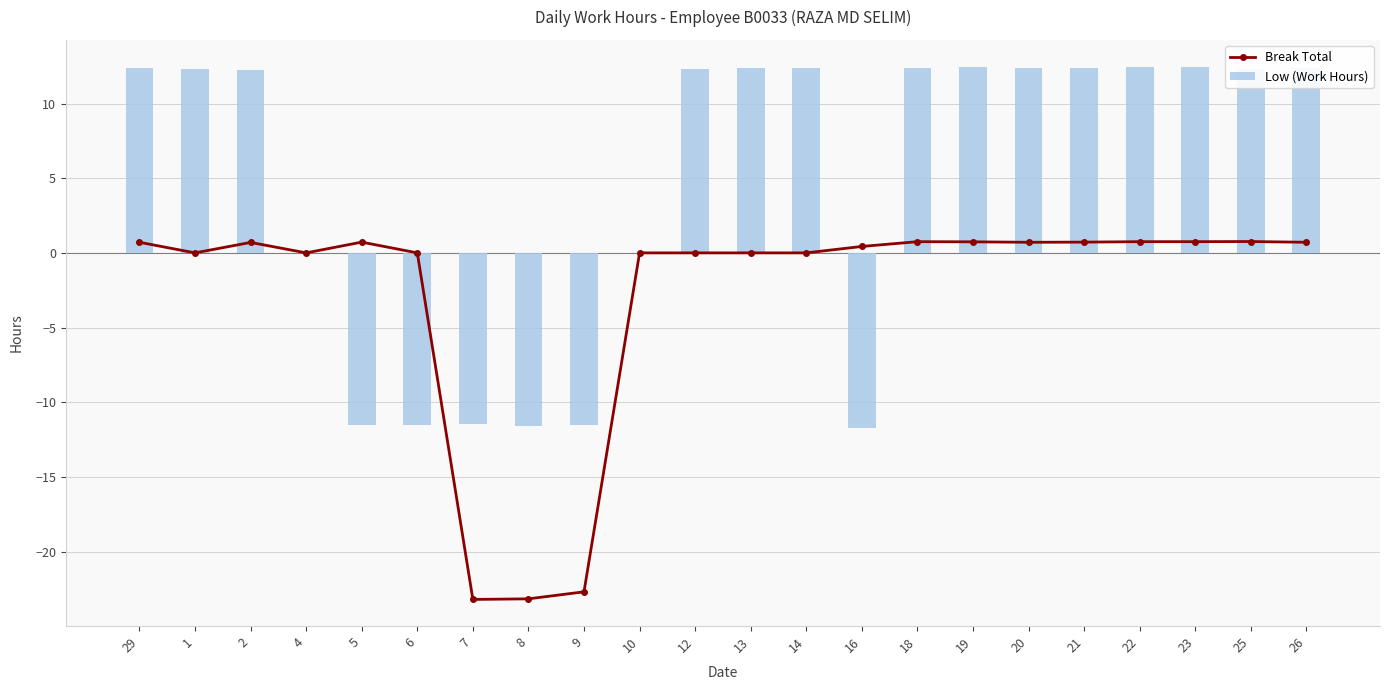

What position from the right is 8?

15